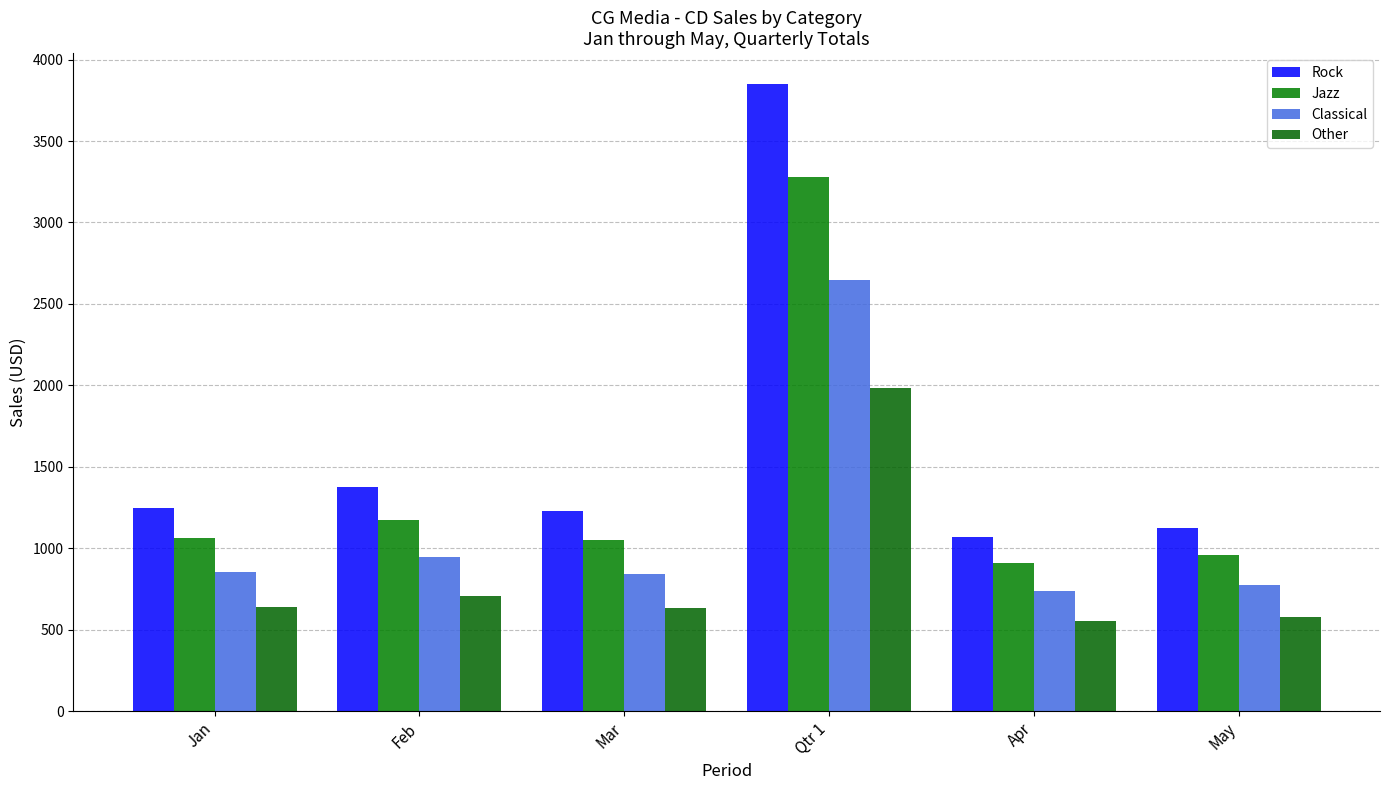

What is the lowest value of the Other series?

551.4